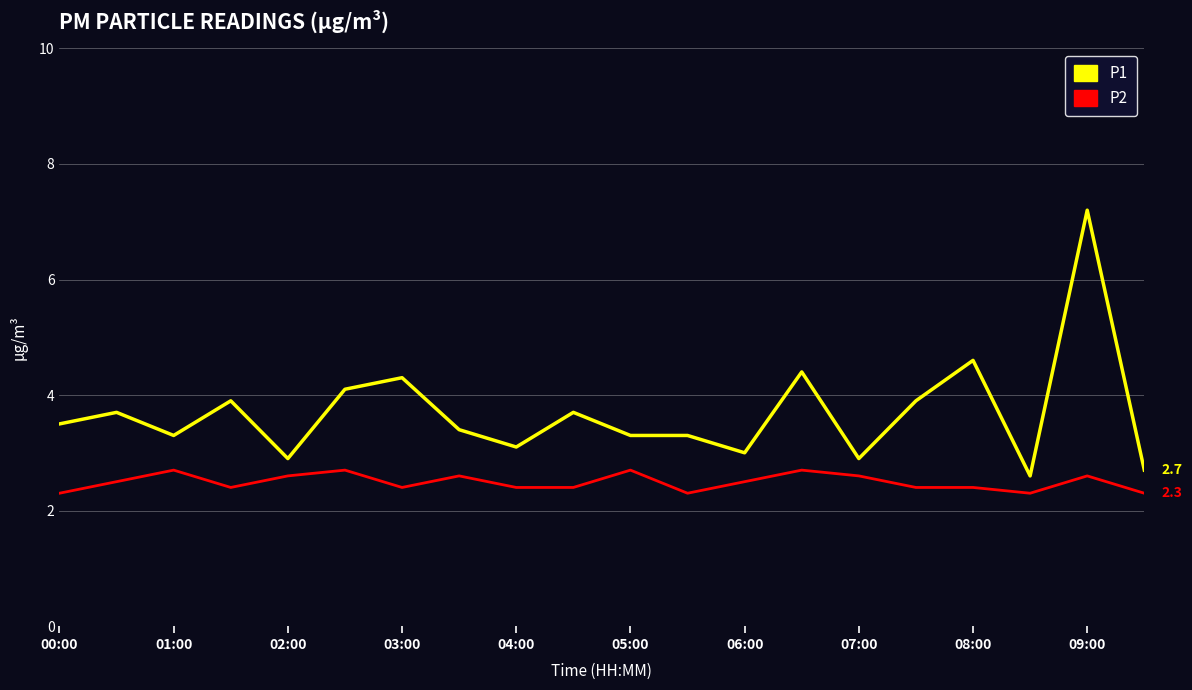

Which series has the largest total across all categories?

P1